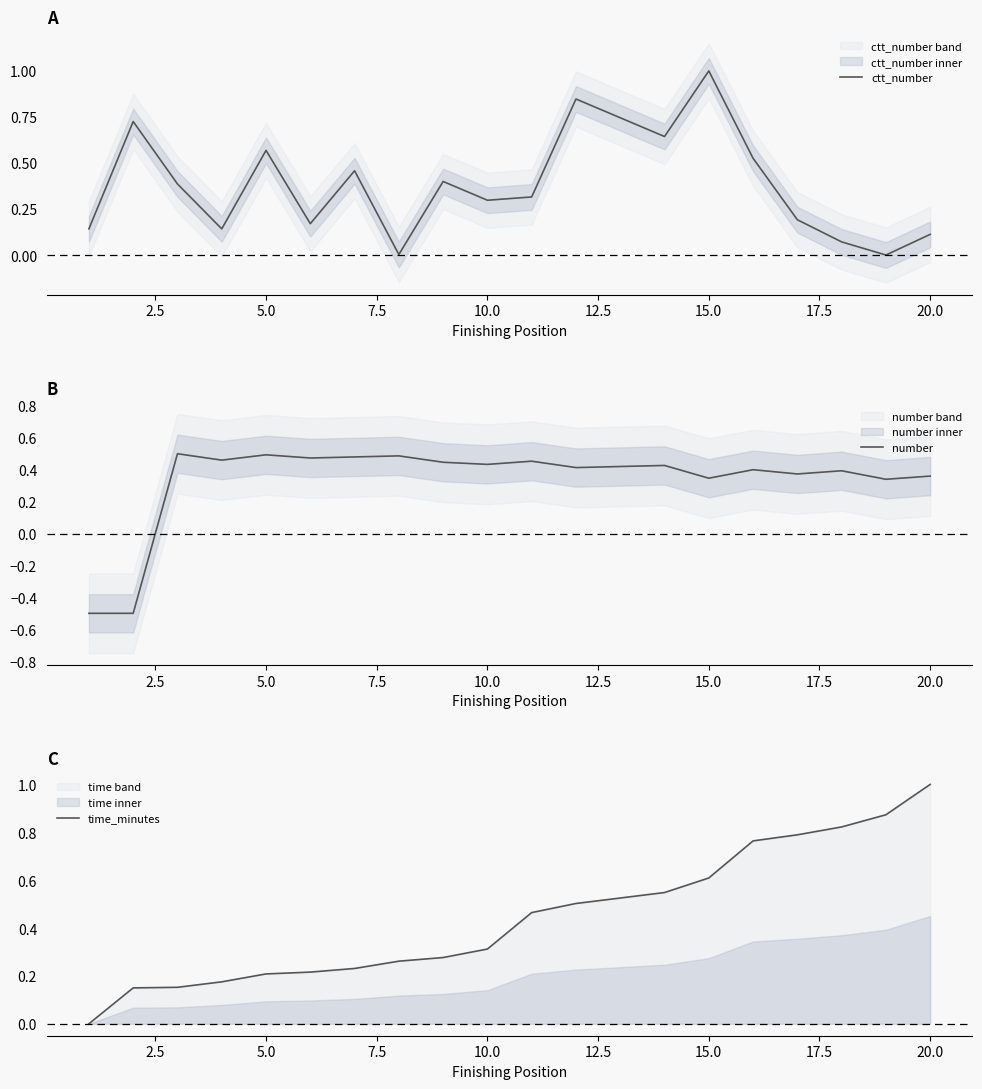

True or false: ctt_number has a value of 1.0 at 15.0.

True